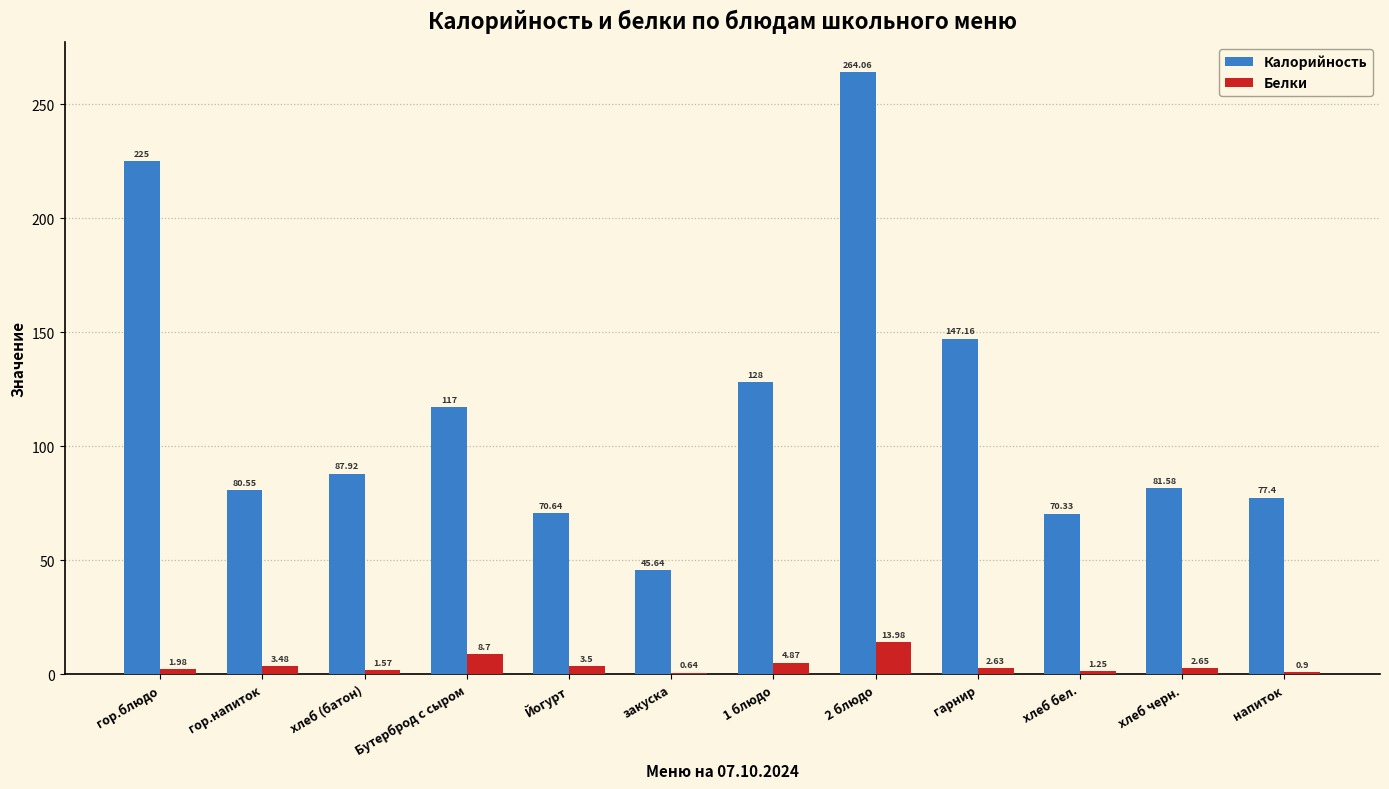

True or false: Калорийность has a value of 81.6 at хлеб черн..

True